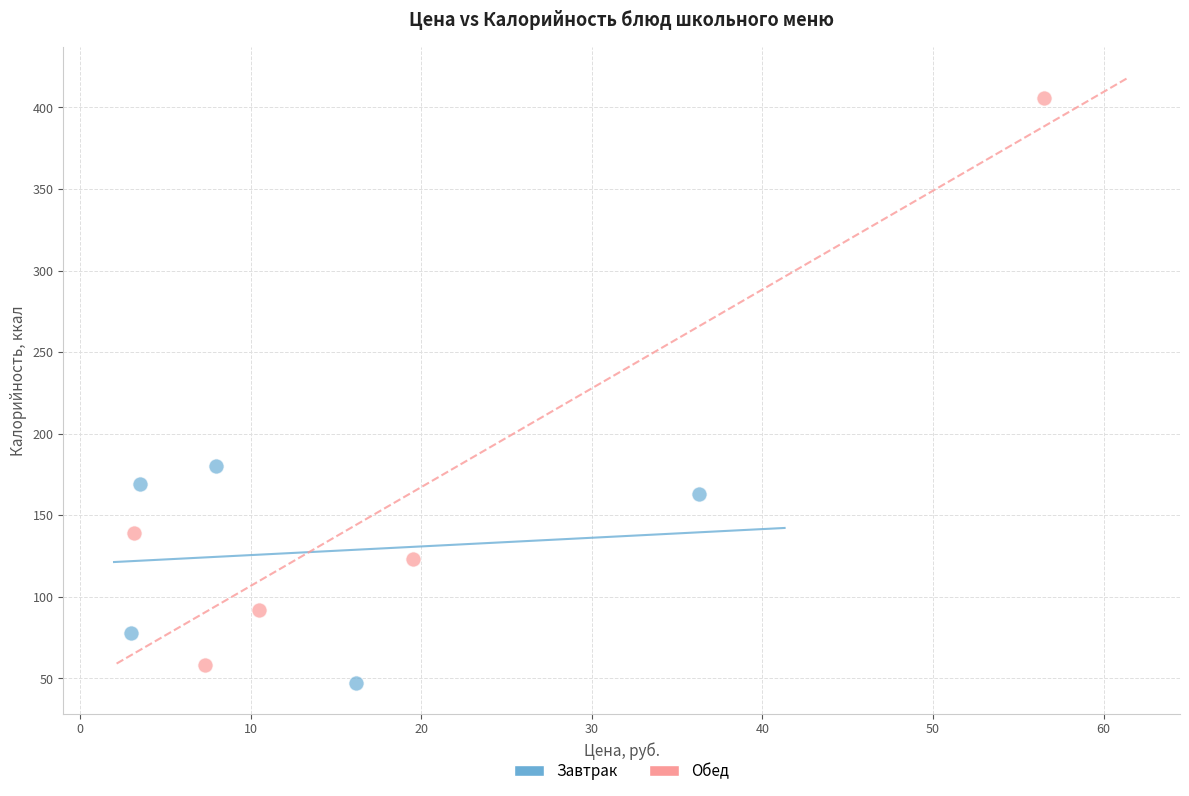

Which series reaches the minimum Y coordinate?

Завтрак